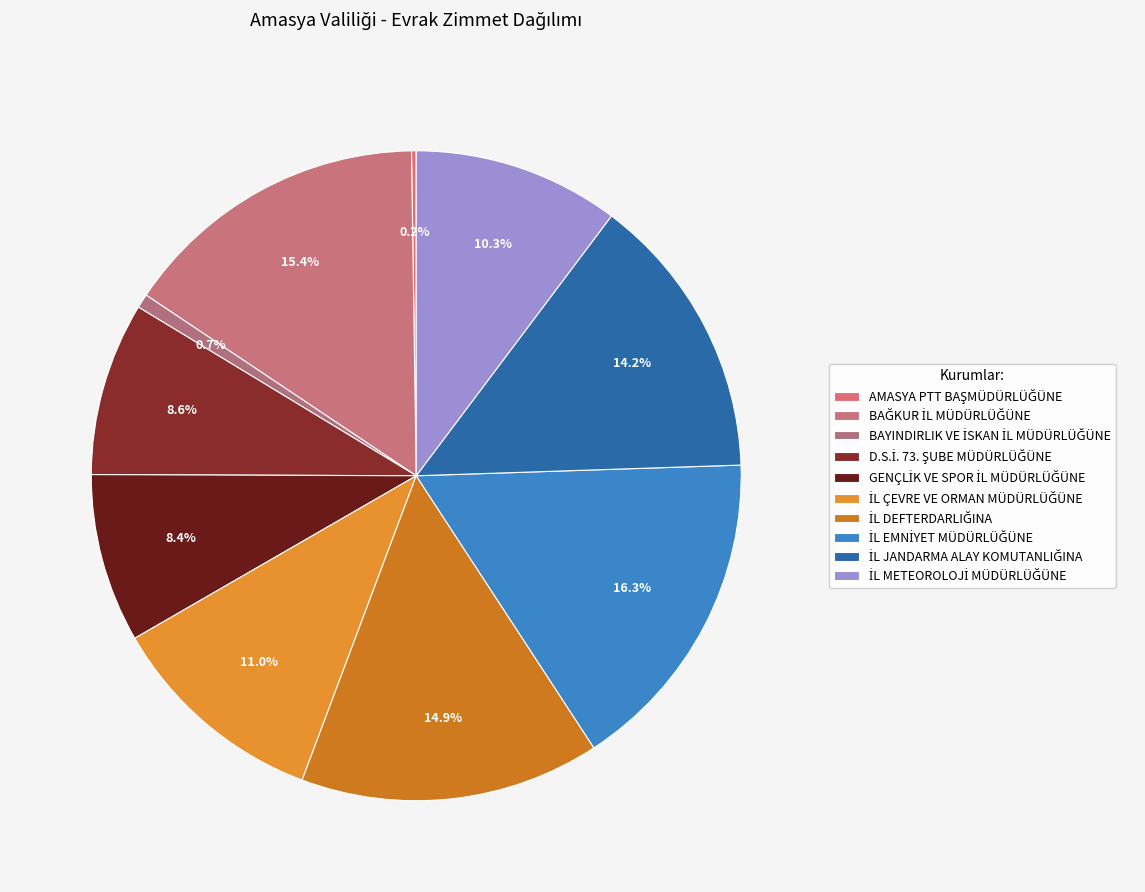

How many slices are in this pie chart?

10